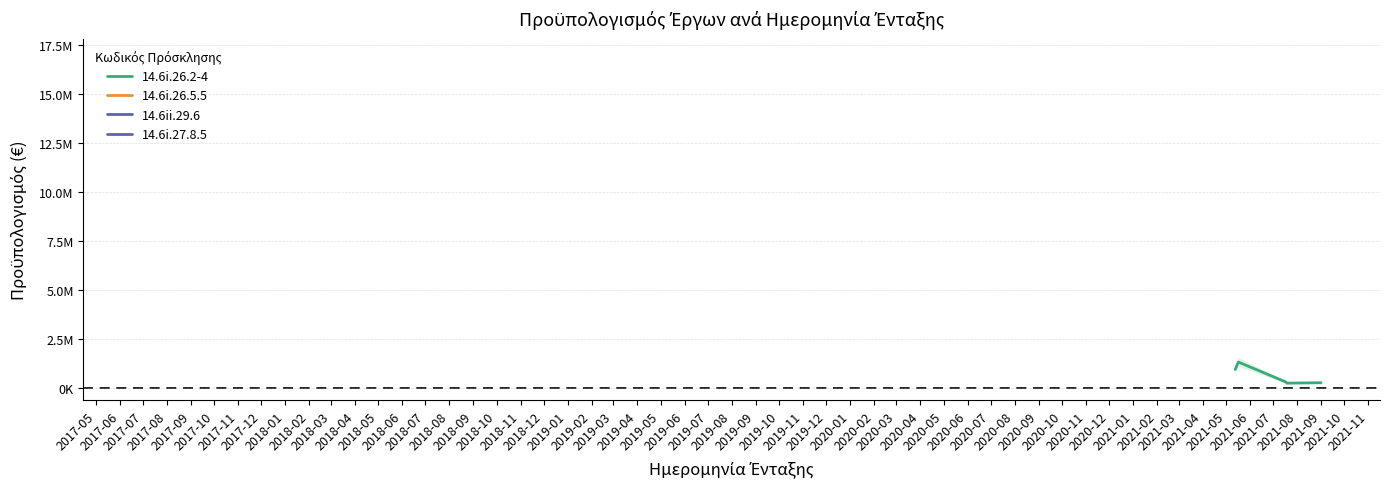

Reading left to right, list all the values displayed in this chart.

930318.7	1312399.6	333644.5	325088.4	234114.4	255336.3